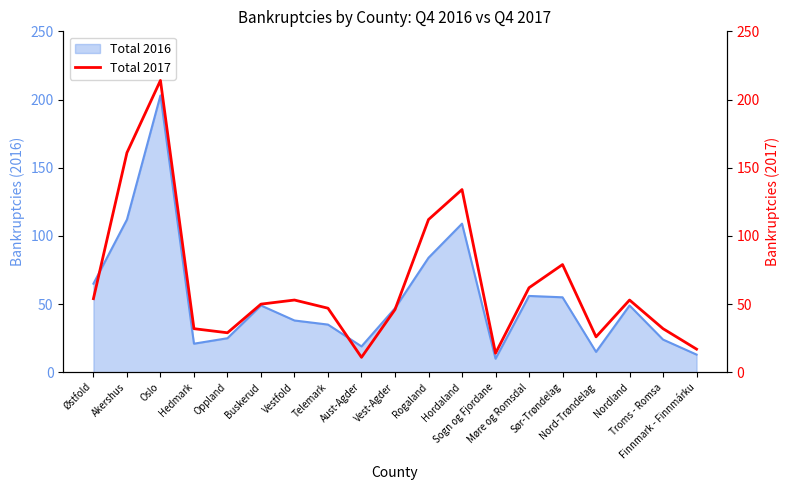

Between Troms - Romsa and Hedmark, which is larger?

Troms - Romsa